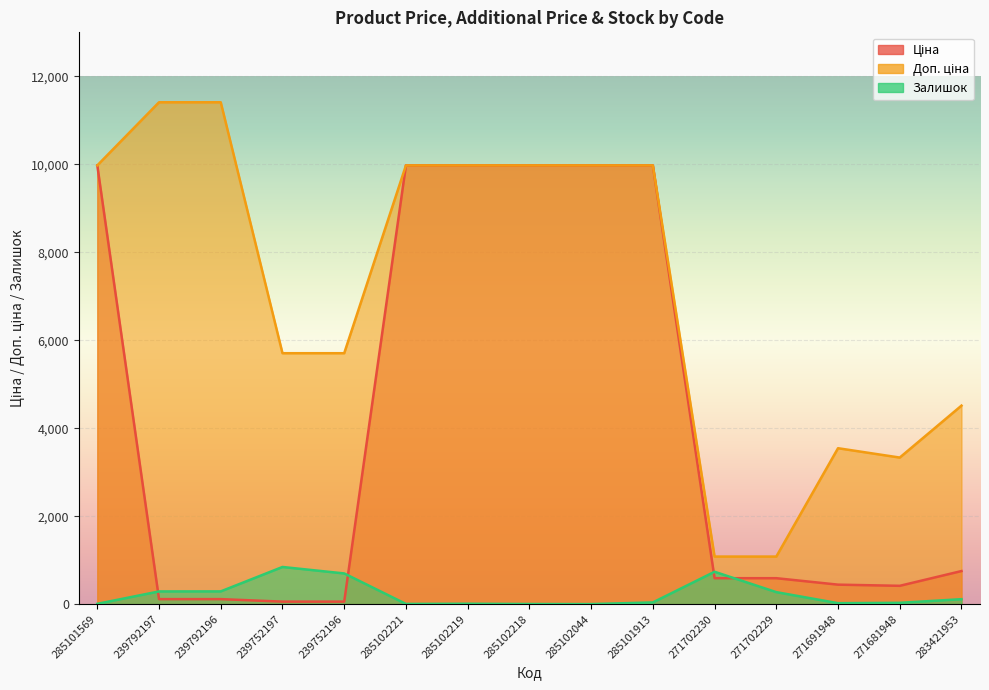

How many values in the Доп. ціна series exceed 9974?

8